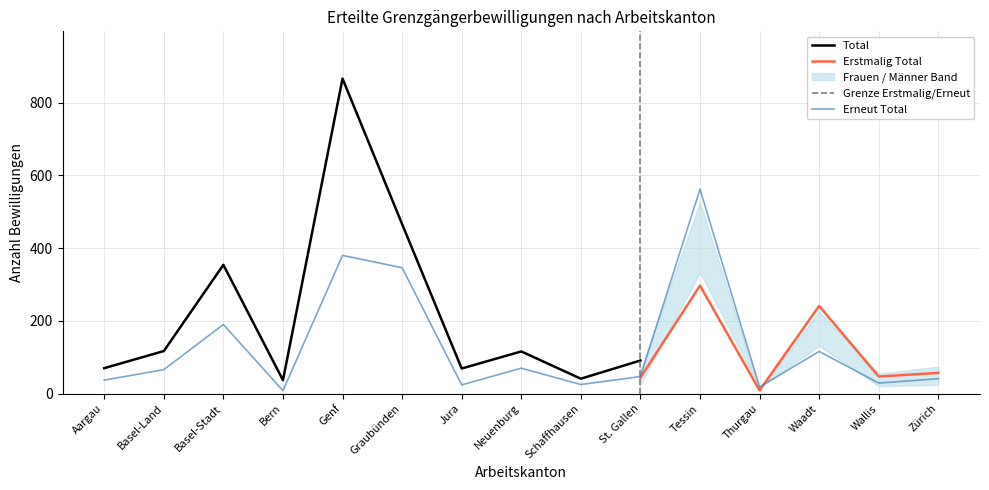

Is it true that Total equals 91 at St. Gallen?

True